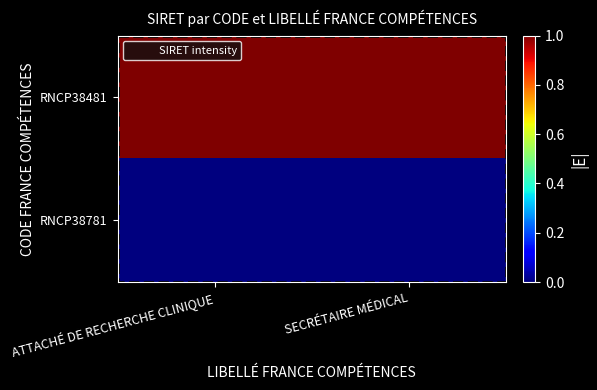

What is the maximum value shown in the chart?

1